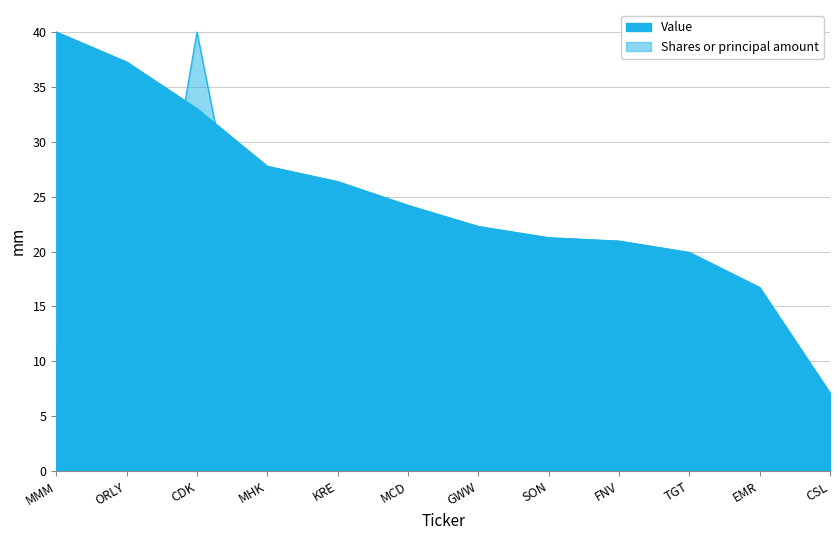

Which has a higher value, MHK or KRE?

MHK